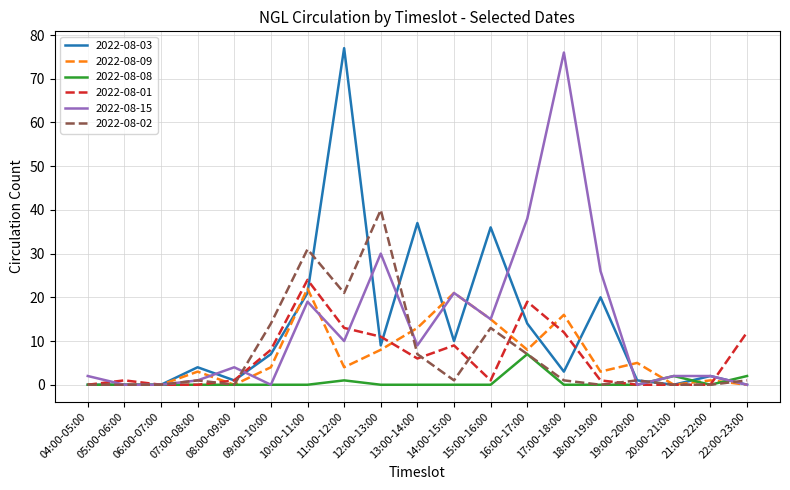

Which category has the highest value in the 2022-08-02 series?

12:00-13:00